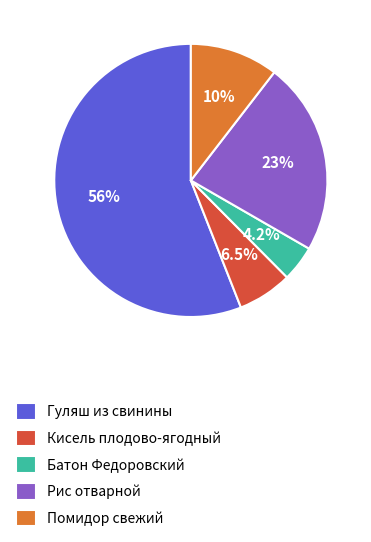

Approximately how many times larger is the value at Батон Федоровский compared to Рис отварной?

0.2